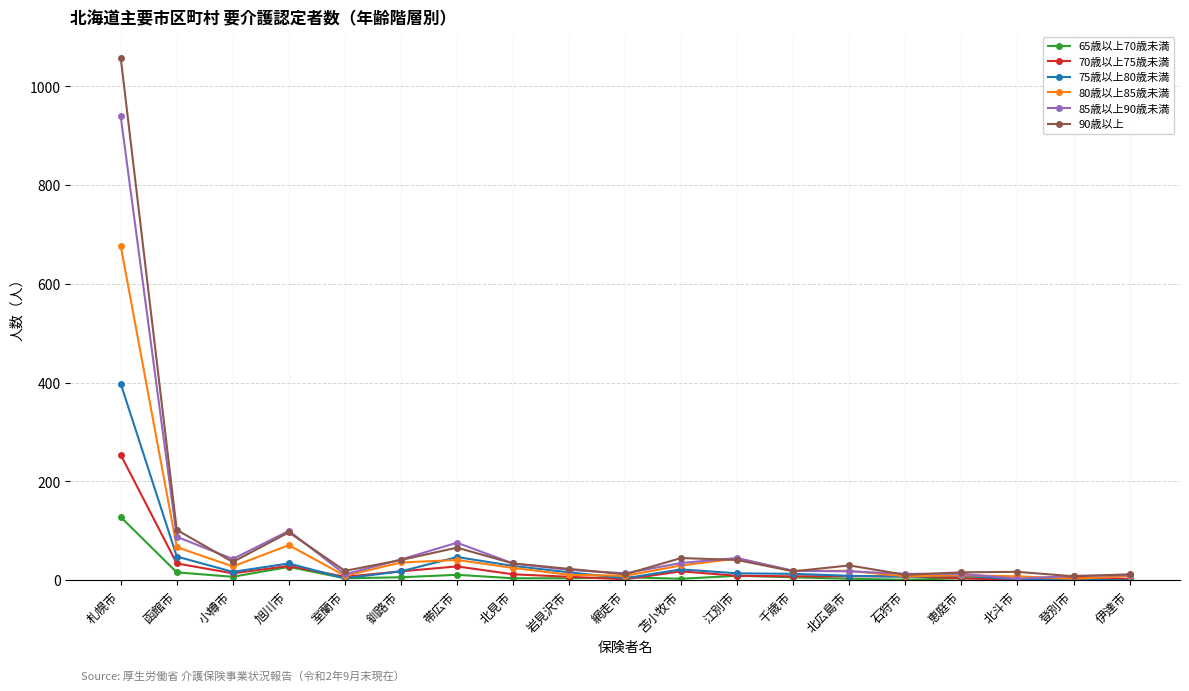

Where is 80歳以上85歳未満 nearest to the value 340?

旭川市